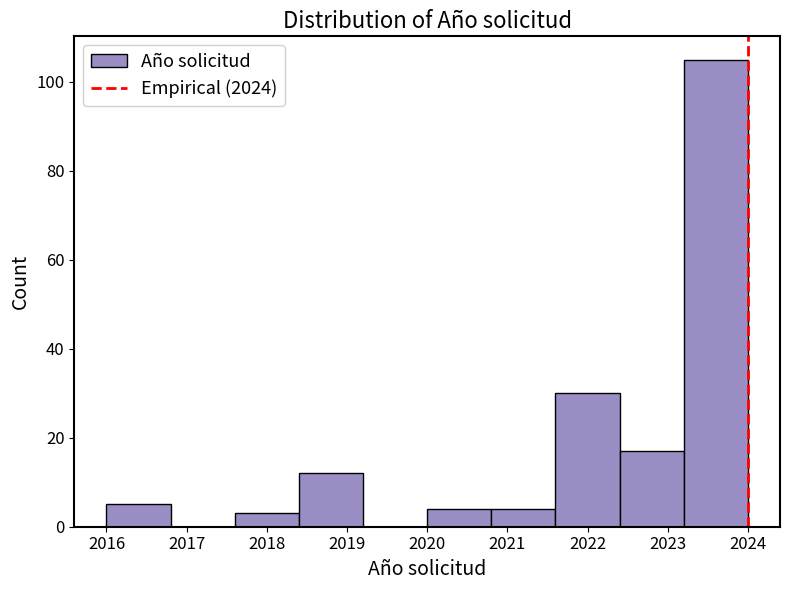

Reading left to right, transcribe this chart: for each bar, give the range it covers on the x-axis and its height. The values are not printed on the chart, so give them approximately, as read against the axis.

2016.0 to 2016.8: 6
2016.8 to 2017.6: 0
2017.6 to 2018.4: 4
2018.4 to 2019.2: 12
2019.2 to 2020.0: 0
2020.0 to 2020.8: 4
2020.8 to 2021.6: 4
2021.6 to 2022.4: 30
2022.4 to 2023.2: 18
2023.2 to 2024.0: 106